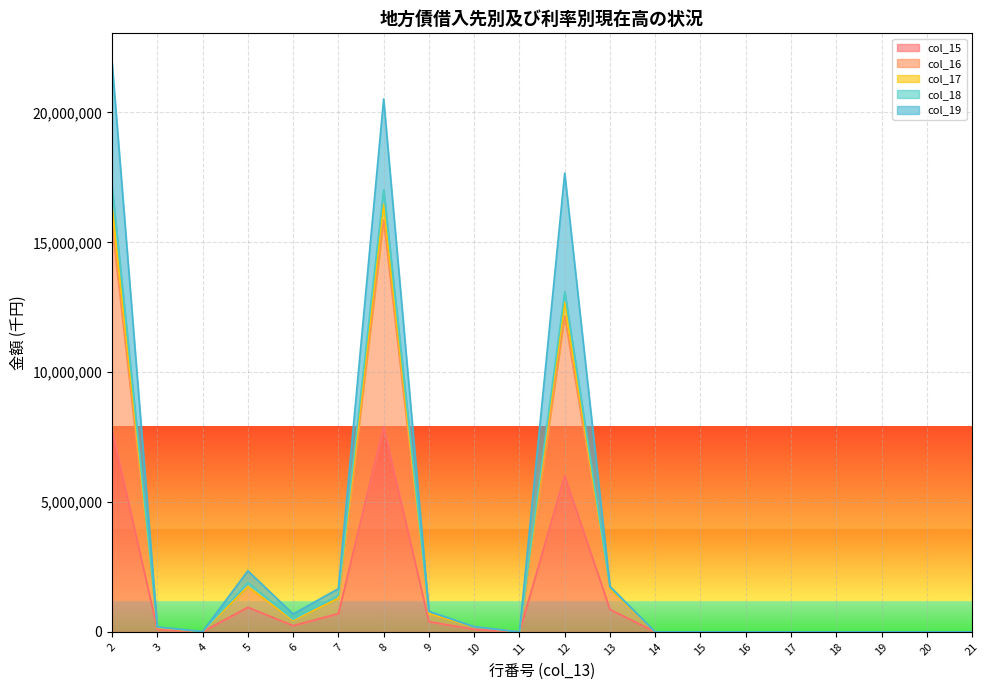

How many lines are shown in the chart?

5